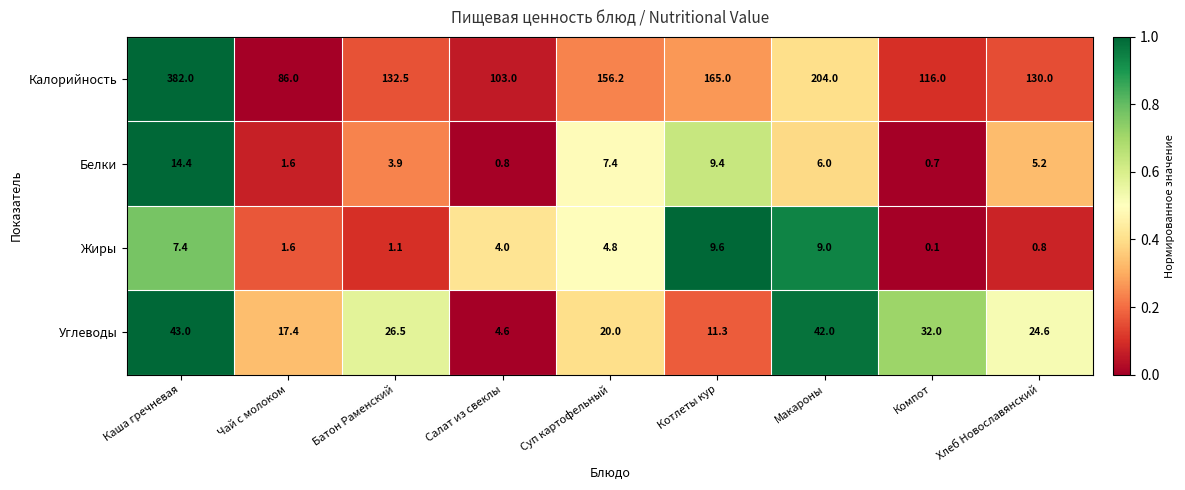

The value of Жиры at Батон Раменский is 1.1. True or false?

True